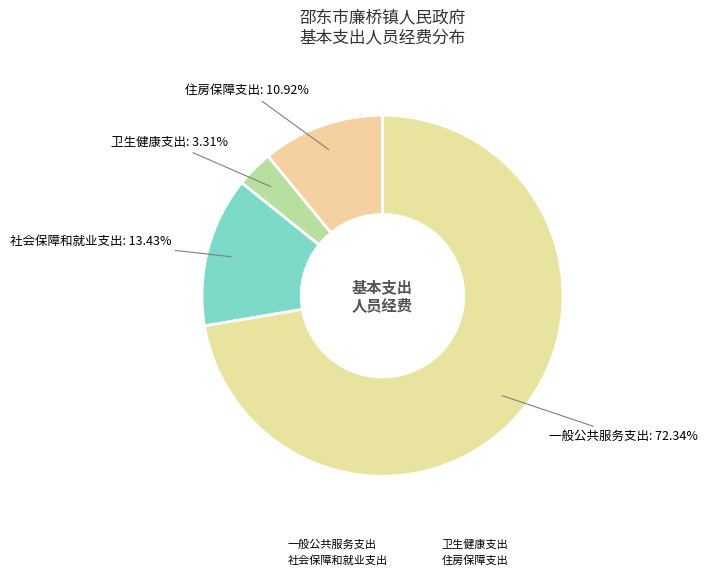

Count the number of slices in the pie.

4